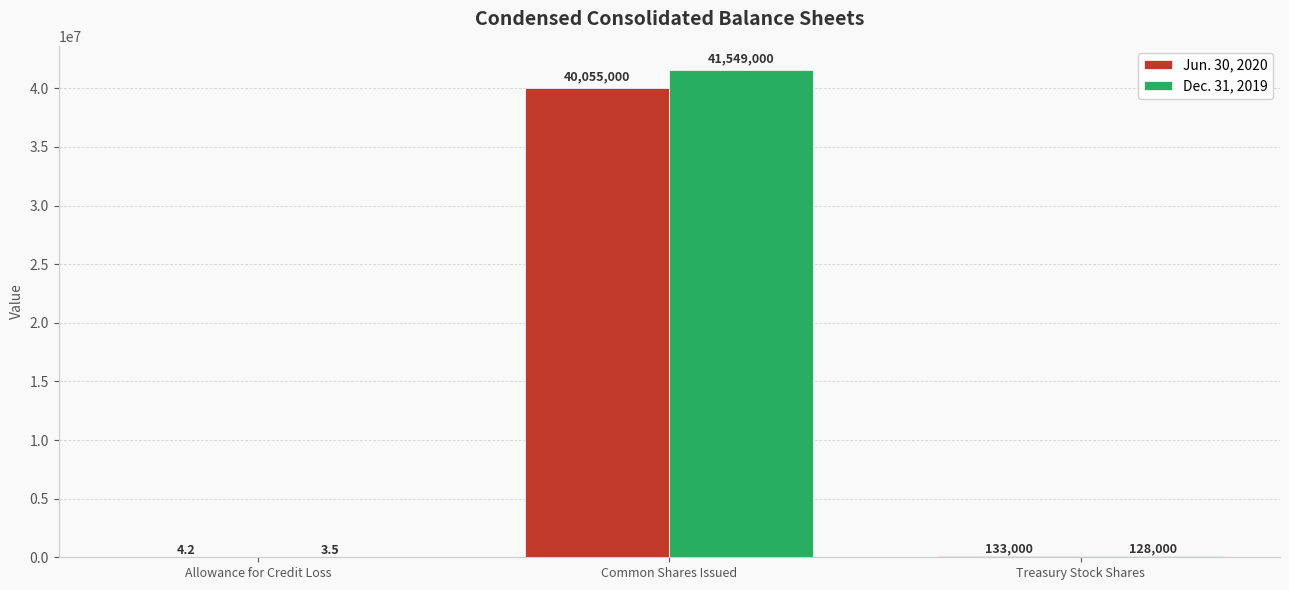

What is the spread (max minus min) of values at Allowance for Credit Loss?

0.7